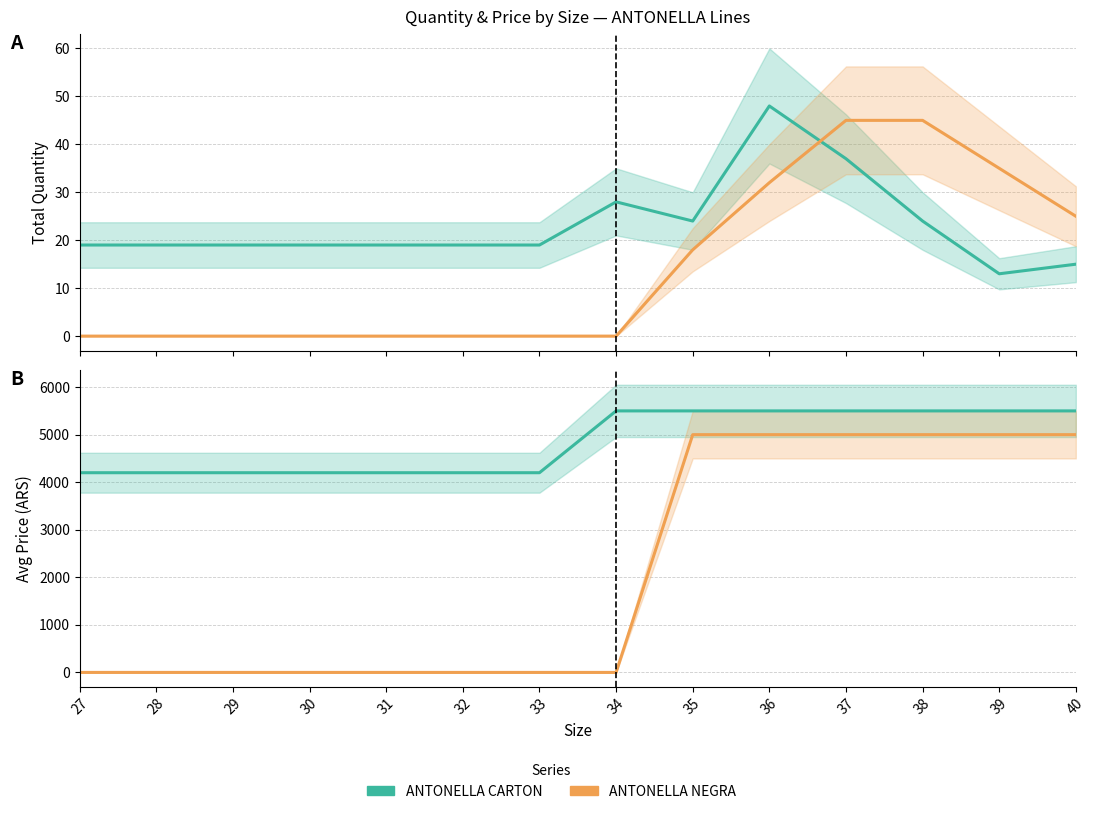

What is the lowest value of the ANTONELLA CARTON series?

4200